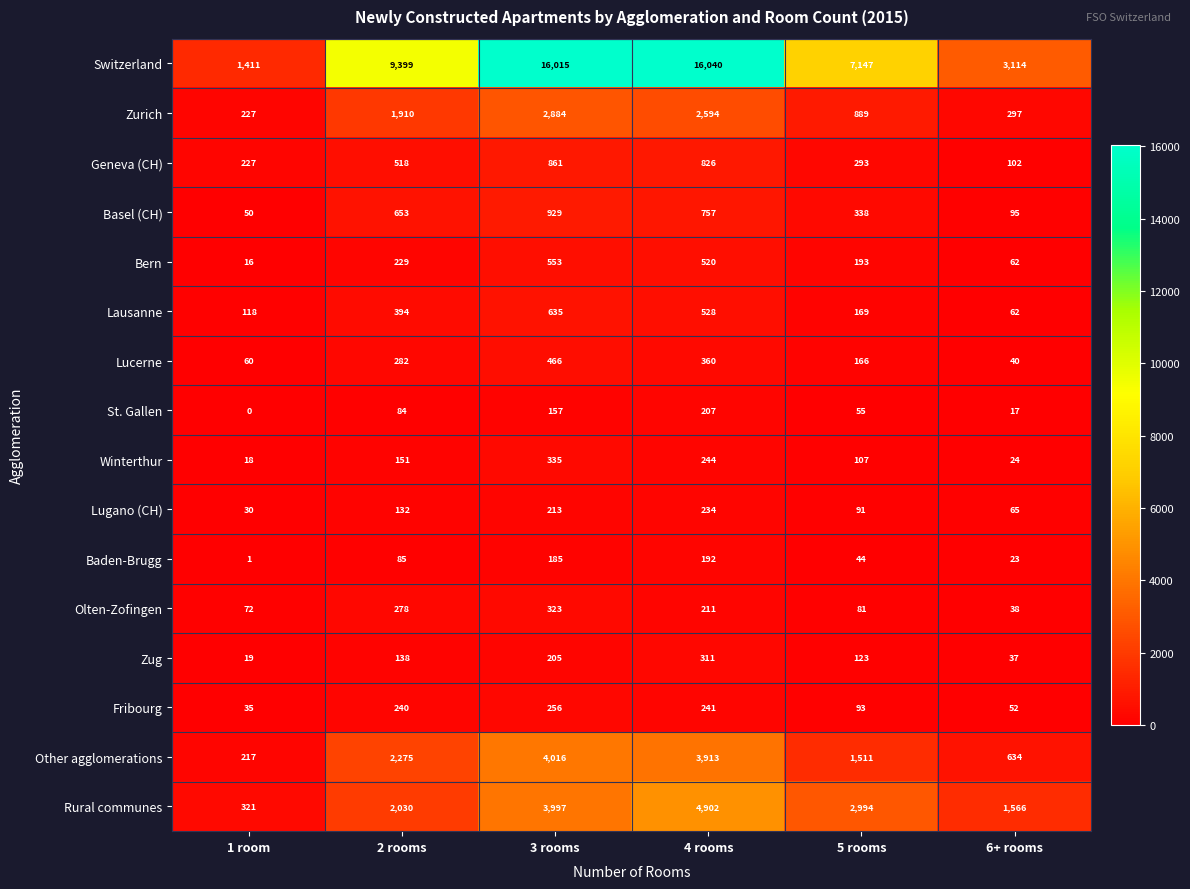

Count the number of data series in this chart.

16